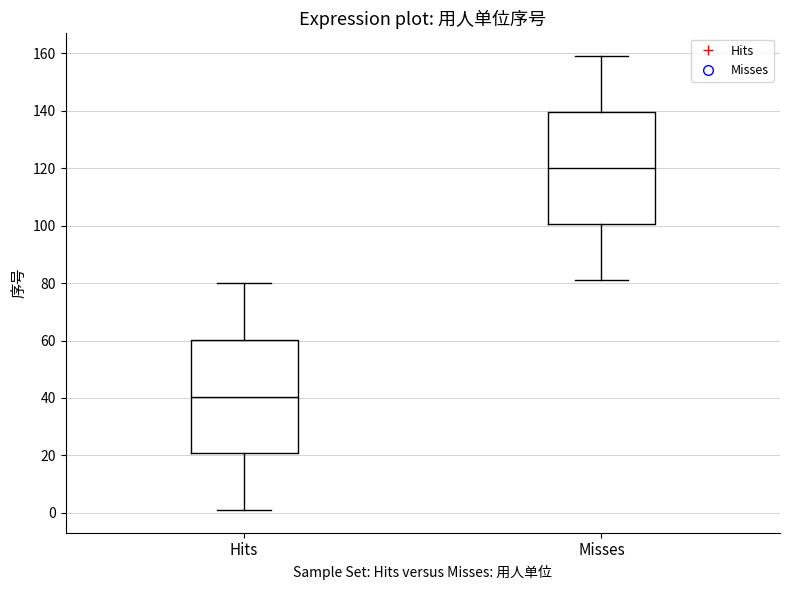

Reading left to right, read every box against the y-axis: the position of its median line, the range the box covers, and the ends of its whiskers. The values are not printed on the chart, so give them approximately, as read against the axis.

Hits: median 40, box 20 to 60, whiskers 2 to 80
Misses: median 120, box 100 to 140, whiskers 82 to 160